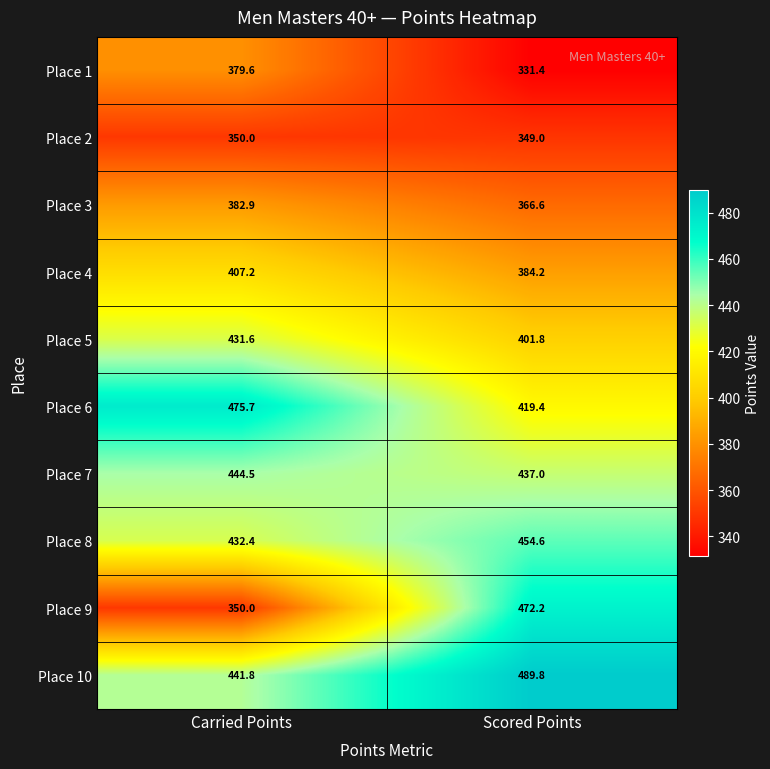

At how many categories does at least one series exceed 489?

1